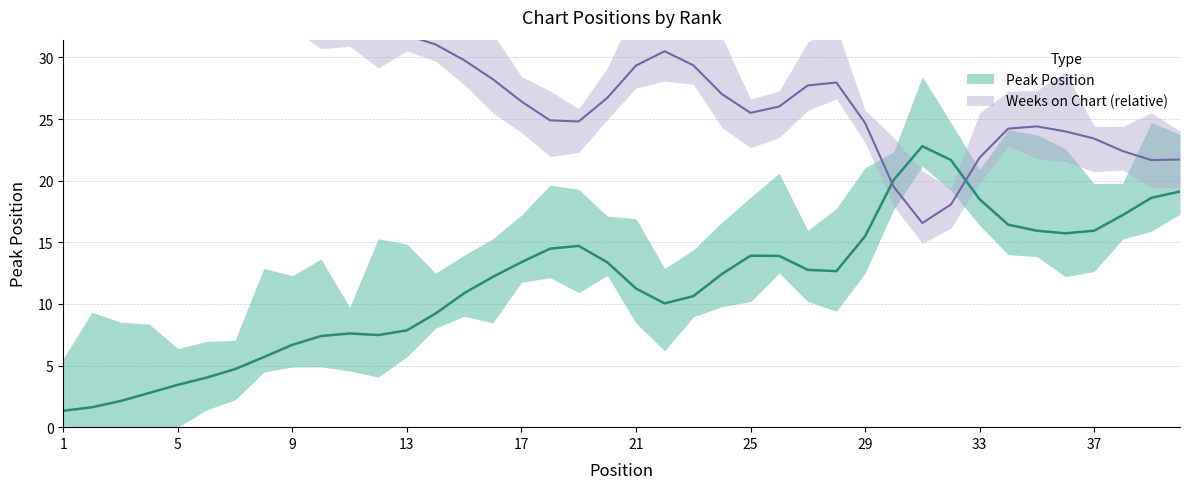

Between 35 and 14, which is larger?

35